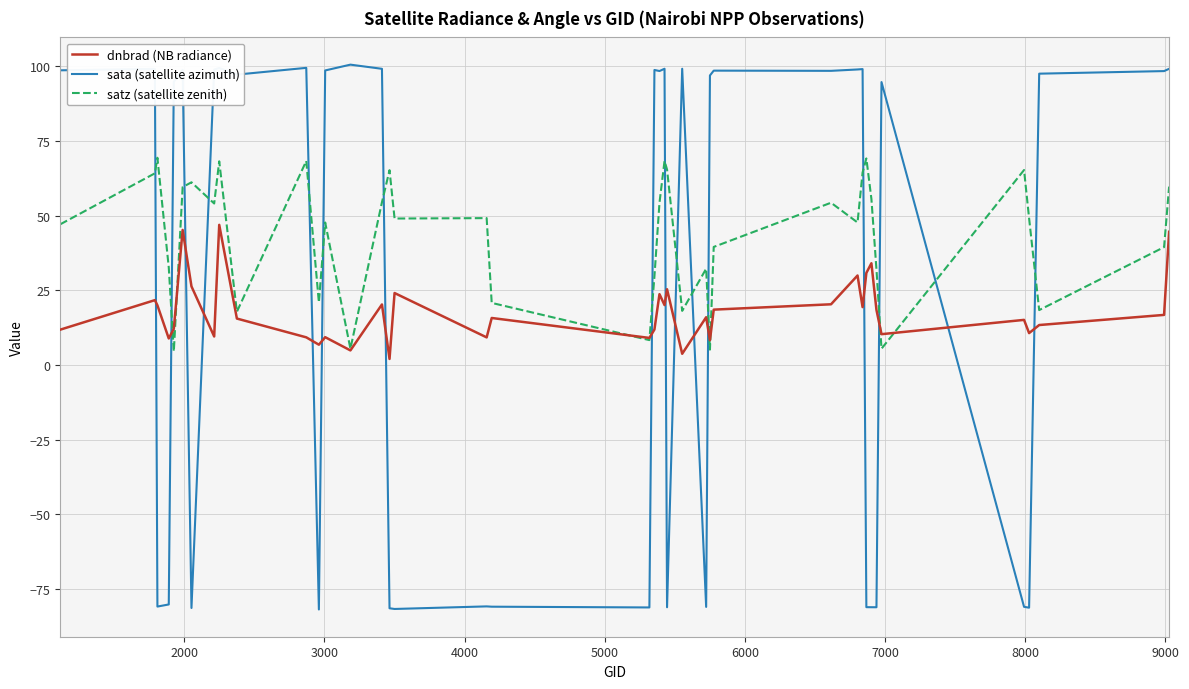

True or false: sata (satellite azimuth) has more than 2 interior local peaks.

True